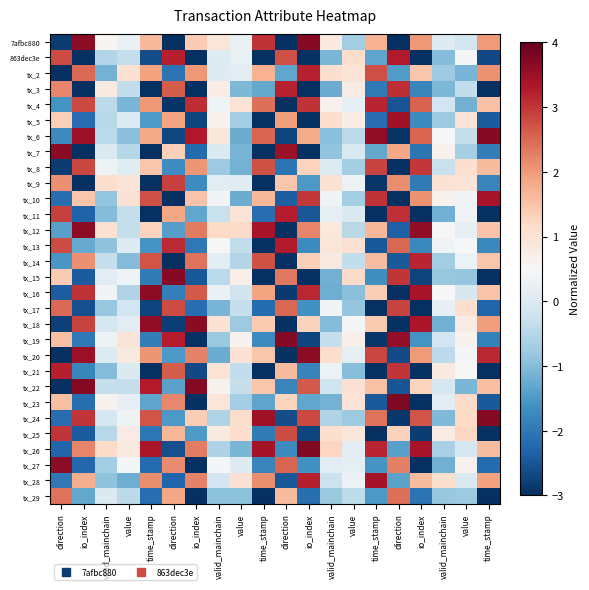

Reading left to right, transcribe all the data shown in this chart.

7afbc880: direction=-2.8	io_index=3.6	valid_mainchain=0.6	value=0.2	time_stamp=1.6	direction=-3.4	io_index=1.4	valid_mainchain=0.9	value=0.3	time_stamp=3.0	direction=-3.7	io_index=3.7	valid_mainchain=0.8	value=-0.7	time_stamp=1.7	direction=-3.3	io_index=2.0	valid_mainchain=0.1	value=-0.2	time_stamp=2.0
863dec3e: direction=2.8	io_index=-3.4	valid_mainchain=-0.5	value=-0.3	time_stamp=-2.6	direction=3.2	io_index=-3.3	valid_mainchain=0.0	value=0.2	time_stamp=-3.6	direction=2.8	io_index=-3.3	valid_mainchain=-1.1	value=1.1	time_stamp=-1.3	direction=3.3	io_index=-3.0	valid_mainchain=-1.0	value=0.5	time_stamp=-2.6
tx_2: direction=-3.4	io_index=2.5	valid_mainchain=-1.2	value=1.0	time_stamp=1.9	direction=-2.1	io_index=2.0	valid_mainchain=0.1	value=0.1	time_stamp=1.7	direction=-1.3	io_index=3.2	valid_mainchain=1.1	value=1.0	time_stamp=2.7	direction=-1.4	io_index=1.5	valid_mainchain=-0.8	value=-1.1	time_stamp=2.1
tx_3: direction=2.2	io_index=-3.1	valid_mainchain=0.8	value=-0.4	time_stamp=-3.0	direction=2.6	io_index=-3.4	valid_mainchain=0.8	value=-1.1	time_stamp=-1.3	direction=3.2	io_index=-3.3	valid_mainchain=-1.2	value=0.8	time_stamp=-2.0	direction=3.1	io_index=-1.8	valid_mainchain=-1.1	value=-0.4	time_stamp=-3.5
tx_4: direction=-1.6	io_index=2.8	valid_mainchain=-0.4	value=-1.1	time_stamp=2.0	direction=-2.9	io_index=3.1	valid_mainchain=0.3	value=1.0	time_stamp=2.4	direction=-3.5	io_index=3.0	valid_mainchain=0.7	value=0.2	time_stamp=3.2	direction=-2.5	io_index=2.6	valid_mainchain=-0.2	value=-1.2	time_stamp=1.5
tx_5: direction=1.3	io_index=-2.2	valid_mainchain=-0.5	value=0.0	time_stamp=-1.5	direction=1.9	io_index=-2.7	valid_mainchain=0.6	value=-0.7	time_stamp=-3.6	direction=2.0	io_index=-3.3	valid_mainchain=1.1	value=0.8	time_stamp=-2.2	direction=3.4	io_index=-1.7	valid_mainchain=-0.8	value=1.0	time_stamp=-2.4
tx_6: direction=-1.7	io_index=3.5	valid_mainchain=-0.5	value=-1.0	time_stamp=1.8	direction=-2.7	io_index=3.3	valid_mainchain=0.9	value=-1.2	time_stamp=2.5	direction=-2.7	io_index=1.8	valid_mainchain=-1.0	value=-0.4	time_stamp=3.6	direction=-2.9	io_index=2.5	valid_mainchain=0.5	value=-0.3	time_stamp=3.7
tx_7: direction=3.7	io_index=-3.1	valid_mainchain=-0.0	value=-0.5	time_stamp=-3.0	direction=1.3	io_index=-2.2	valid_mainchain=0.0	value=-1.1	time_stamp=-3.1	direction=3.5	io_index=-3.2	valid_mainchain=-0.9	value=-0.0	time_stamp=-1.3	direction=1.9	io_index=-2.1	valid_mainchain=0.7	value=-0.7	time_stamp=-1.9
tx_8: direction=-2.8	io_index=2.8	valid_mainchain=0.3	value=0.1	time_stamp=1.5	direction=-1.7	io_index=2.1	valid_mainchain=-0.8	value=-1.1	time_stamp=2.7	direction=-2.1	io_index=1.3	valid_mainchain=0.0	value=-0.7	time_stamp=2.9	direction=-3.3	io_index=3.0	valid_mainchain=-0.3	value=1.1	time_stamp=1.6
tx_9: direction=2.1	io_index=-3.5	valid_mainchain=1.1	value=0.9	time_stamp=-3.1	direction=2.9	io_index=-1.7	valid_mainchain=0.1	value=0.1	time_stamp=-3.1	direction=1.5	io_index=-1.5	valid_mainchain=1.0	value=0.3	time_stamp=-2.9	direction=2.1	io_index=-1.9	valid_mainchain=1.0	value=1.0	time_stamp=-1.8
tx_10: direction=-2.1	io_index=1.5	valid_mainchain=-0.8	value=1.0	time_stamp=2.8	direction=-3.7	io_index=1.5	valid_mainchain=0.4	value=-1.2	time_stamp=1.7	direction=-2.4	io_index=3.0	valid_mainchain=0.4	value=-0.7	time_stamp=3.0	direction=-3.2	io_index=2.1	valid_mainchain=0.6	value=0.4	time_stamp=3.4
tx_11: direction=2.9	io_index=-2.3	valid_mainchain=-1.0	value=-0.3	time_stamp=-3.1	direction=1.9	io_index=-1.3	valid_mainchain=-0.3	value=1.0	time_stamp=-2.2	direction=3.2	io_index=-2.5	valid_mainchain=0.2	value=-0.0	time_stamp=-3.3	direction=3.1	io_index=-3.0	valid_mainchain=-1.2	value=0.4	time_stamp=-3.3
tx_12: direction=-1.4	io_index=3.6	valid_mainchain=1.0	value=-0.3	time_stamp=1.3	direction=-1.4	io_index=2.3	valid_mainchain=1.2	value=1.2	time_stamp=3.4	direction=-3.0	io_index=2.2	valid_mainchain=0.9	value=-0.5	time_stamp=1.7	direction=-2.4	io_index=3.6	valid_mainchain=0.5	value=0.2	time_stamp=1.5
tx_13: direction=2.8	io_index=-1.3	valid_mainchain=-0.9	value=0.0	time_stamp=-1.6	direction=3.1	io_index=-2.0	valid_mainchain=0.5	value=-0.4	time_stamp=-3.0	direction=3.3	io_index=-1.7	valid_mainchain=0.9	value=1.0	time_stamp=-2.5	direction=2.5	io_index=-1.8	valid_mainchain=0.4	value=0.5	time_stamp=-1.8
tx_14: direction=-1.5	io_index=2.1	valid_mainchain=-0.3	value=-1.0	time_stamp=2.7	direction=-3.7	io_index=2.4	valid_mainchain=0.1	value=-0.5	time_stamp=2.7	direction=-3.7	io_index=1.3	valid_mainchain=0.8	value=-0.3	time_stamp=1.6	direction=-2.4	io_index=3.2	valid_mainchain=-0.7	value=0.3	time_stamp=1.5
tx_15: direction=1.4	io_index=-2.4	valid_mainchain=0.1	value=0.3	time_stamp=-1.9	direction=3.7	io_index=-2.5	valid_mainchain=-0.4	value=0.7	time_stamp=-3.1	direction=2.3	io_index=-3.6	valid_mainchain=-1.2	value=1.2	time_stamp=-1.7	direction=3.0	io_index=-2.7	valid_mainchain=-0.8	value=-0.9	time_stamp=-3.1
tx_16: direction=-2.4	io_index=3.0	valid_mainchain=0.4	value=-0.6	time_stamp=3.6	direction=-1.9	io_index=2.6	valid_mainchain=0.3	value=-0.2	time_stamp=1.9	direction=-2.9	io_index=3.1	valid_mainchain=-1.2	value=-1.0	time_stamp=1.4	direction=-3.6	io_index=3.4	valid_mainchain=0.5	value=-0.1	time_stamp=1.5
tx_17: direction=2.5	io_index=-2.6	valid_mainchain=-0.8	value=-0.2	time_stamp=-2.8	direction=2.8	io_index=-2.2	valid_mainchain=-1.1	value=-0.3	time_stamp=-2.2	direction=2.5	io_index=-1.6	valid_mainchain=0.4	value=-0.8	time_stamp=-3.6	direction=2.9	io_index=-3.7	valid_mainchain=0.2	value=1.1	time_stamp=-2.3
tx_18: direction=-2.8	io_index=2.9	valid_mainchain=-0.1	value=0.1	time_stamp=3.6	direction=-2.8	io_index=3.7	valid_mainchain=1.0	value=-0.8	time_stamp=1.4	direction=-3.5	io_index=1.3	valid_mainchain=-1.0	value=0.5	time_stamp=1.4	direction=-3.0	io_index=3.4	valid_mainchain=-1.2	value=0.8	time_stamp=2.0
tx_19: direction=1.5	io_index=-2.0	valid_mainchain=0.3	value=0.9	time_stamp=-1.9	direction=3.3	io_index=-3.0	valid_mainchain=-0.8	value=0.6	time_stamp=-1.7	direction=3.7	io_index=-2.7	valid_mainchain=-0.3	value=0.7	time_stamp=-2.9	direction=3.6	io_index=-1.6	valid_mainchain=-0.2	value=0.6	time_stamp=-1.9
tx_20: direction=-3.5	io_index=3.5	valid_mainchain=0.0	value=0.8	time_stamp=2.1	direction=-1.5	io_index=2.2	valid_mainchain=-1.2	value=1.0	time_stamp=1.5	direction=-3.0	io_index=3.6	valid_mainchain=1.1	value=0.2	time_stamp=2.8	direction=-2.6	io_index=2.0	valid_mainchain=-0.4	value=0.4	time_stamp=3.1
tx_21: direction=3.2	io_index=-1.8	valid_mainchain=-1.0	value=-0.0	time_stamp=-3.6	direction=2.6	io_index=-2.6	valid_mainchain=1.0	value=-0.4	time_stamp=-3.5	direction=1.6	io_index=-1.8	valid_mainchain=0.3	value=-1.0	time_stamp=-3.5	direction=3.0	io_index=-3.6	valid_mainchain=0.8	value=0.5	time_stamp=-3.5
tx_22: direction=-3.5	io_index=3.7	valid_mainchain=-0.3	value=-0.3	time_stamp=3.3	direction=-1.4	io_index=3.7	valid_mainchain=0.6	value=-0.3	time_stamp=1.5	direction=-1.8	io_index=2.6	valid_mainchain=-0.2	value=1.0	time_stamp=1.5	direction=-2.5	io_index=1.3	valid_mainchain=-0.1	value=-1.1	time_stamp=1.5
tx_23: direction=1.5	io_index=-2.1	valid_mainchain=0.6	value=0.2	time_stamp=-1.3	direction=2.2	io_index=-3.0	valid_mainchain=0.9	value=-0.7	time_stamp=-1.3	direction=1.3	io_index=-1.3	valid_mainchain=-1.1	value=1.0	time_stamp=-2.4	direction=3.7	io_index=-3.6	valid_mainchain=0.1	value=1.2	time_stamp=-2.4
tx_24: direction=-2.2	io_index=3.0	valid_mainchain=-0.1	value=0.3	time_stamp=2.7	direction=-1.5	io_index=1.4	valid_mainchain=-0.5	value=1.1	time_stamp=3.5	direction=-2.6	io_index=2.8	valid_mainchain=-0.6	value=-0.8	time_stamp=2.4	direction=-2.9	io_index=2.7	valid_mainchain=-1.1	value=1.2	time_stamp=3.7
tx_25: direction=3.0	io_index=-2.4	valid_mainchain=-0.5	value=0.8	time_stamp=-2.0	direction=1.7	io_index=-1.5	valid_mainchain=0.8	value=1.1	time_stamp=-1.9	direction=2.8	io_index=-2.7	valid_mainchain=1.1	value=0.9	time_stamp=-3.6	direction=1.3	io_index=-2.8	valid_mainchain=0.8	value=1.2	time_stamp=-3.4
tx_26: direction=-2.3	io_index=2.2	valid_mainchain=1.2	value=0.9	time_stamp=3.3	direction=-2.6	io_index=2.3	valid_mainchain=-0.6	value=-1.1	time_stamp=3.4	direction=-1.7	io_index=3.7	valid_mainchain=1.2	value=0.1	time_stamp=3.2	direction=-1.4	io_index=3.4	valid_mainchain=-0.6	value=-0.1	time_stamp=1.6
tx_27: direction=3.6	io_index=-2.2	valid_mainchain=-0.7	value=0.4	time_stamp=-2.2	direction=2.1	io_index=-3.5	valid_mainchain=0.4	value=0.1	time_stamp=-1.8	direction=2.6	io_index=-1.6	valid_mainchain=0.1	value=0.2	time_stamp=-1.6	direction=2.3	io_index=-3.4	valid_mainchain=-1.2	value=0.6	time_stamp=-2.2
tx_28: direction=-2.0	io_index=1.8	valid_mainchain=-0.9	value=-1.2	time_stamp=2.1	direction=-2.3	io_index=2.2	valid_mainchain=-0.2	value=1.0	time_stamp=2.1	direction=-2.5	io_index=3.2	valid_mainchain=-0.3	value=0.3	time_stamp=3.4	direction=-1.4	io_index=1.6	valid_mainchain=1.1	value=-0.0	time_stamp=1.9
tx_29: direction=2.4	io_index=-1.3	valid_mainchain=-0.0	value=-0.4	time_stamp=-2.2	direction=1.9	io_index=-3.6	valid_mainchain=-0.9	value=-0.9	time_stamp=-3.4	direction=1.6	io_index=-2.1	valid_mainchain=-0.8	value=-0.4	time_stamp=-1.5	direction=2.4	io_index=-2.1	valid_mainchain=-0.8	value=-0.8	time_stamp=-3.6